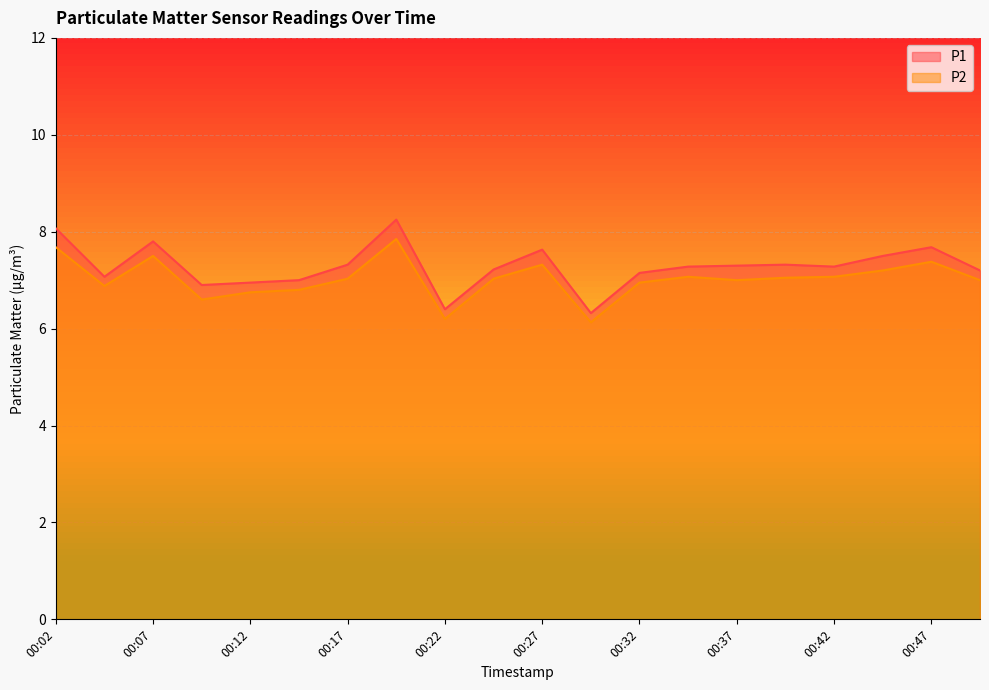

Which series has the largest total across all categories?

P1